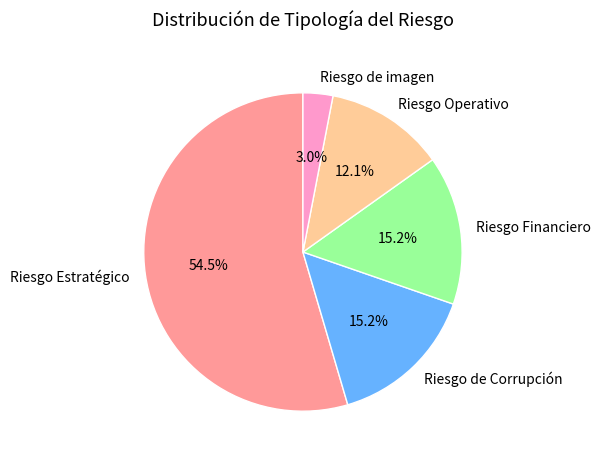

What percentage is the Riesgo Financiero slice, to the nearest percent?

15%